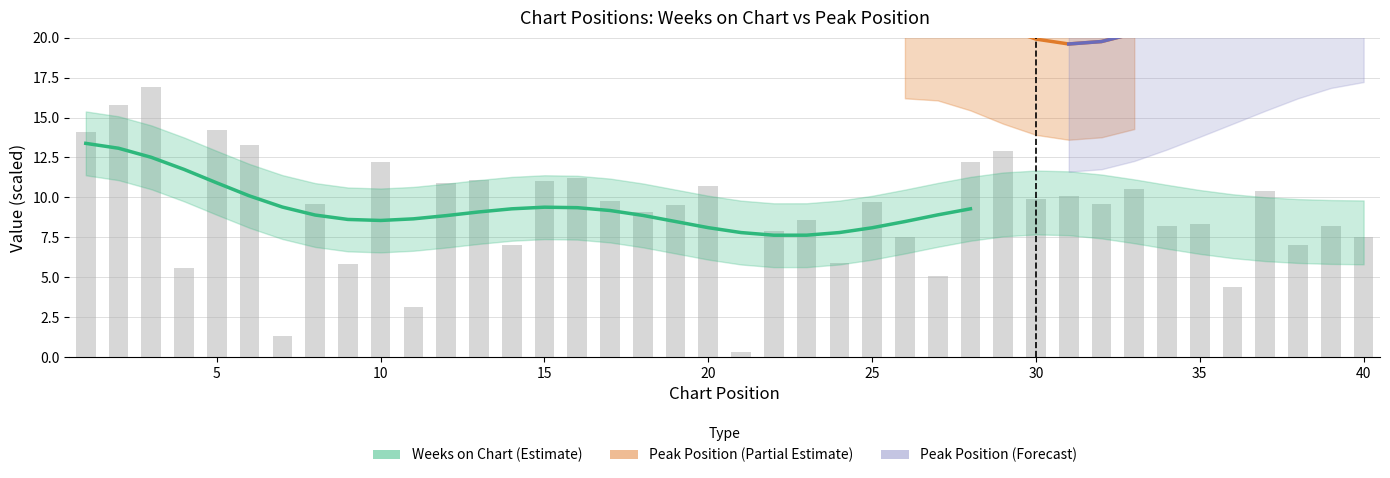

The chart shows a value of 14.2 at 5. True or false?

True